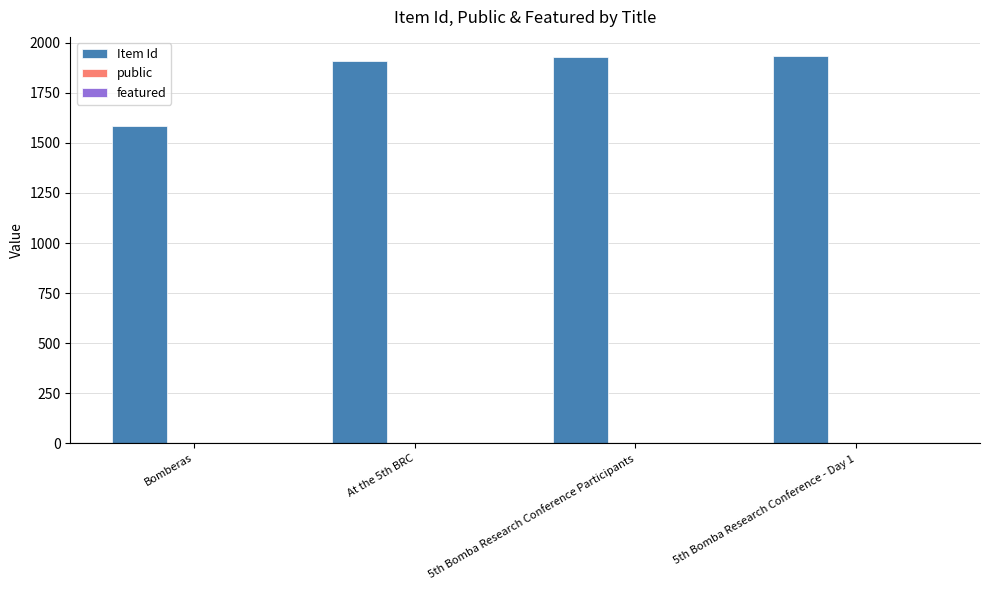

Which series has the largest total across all categories?

Item Id